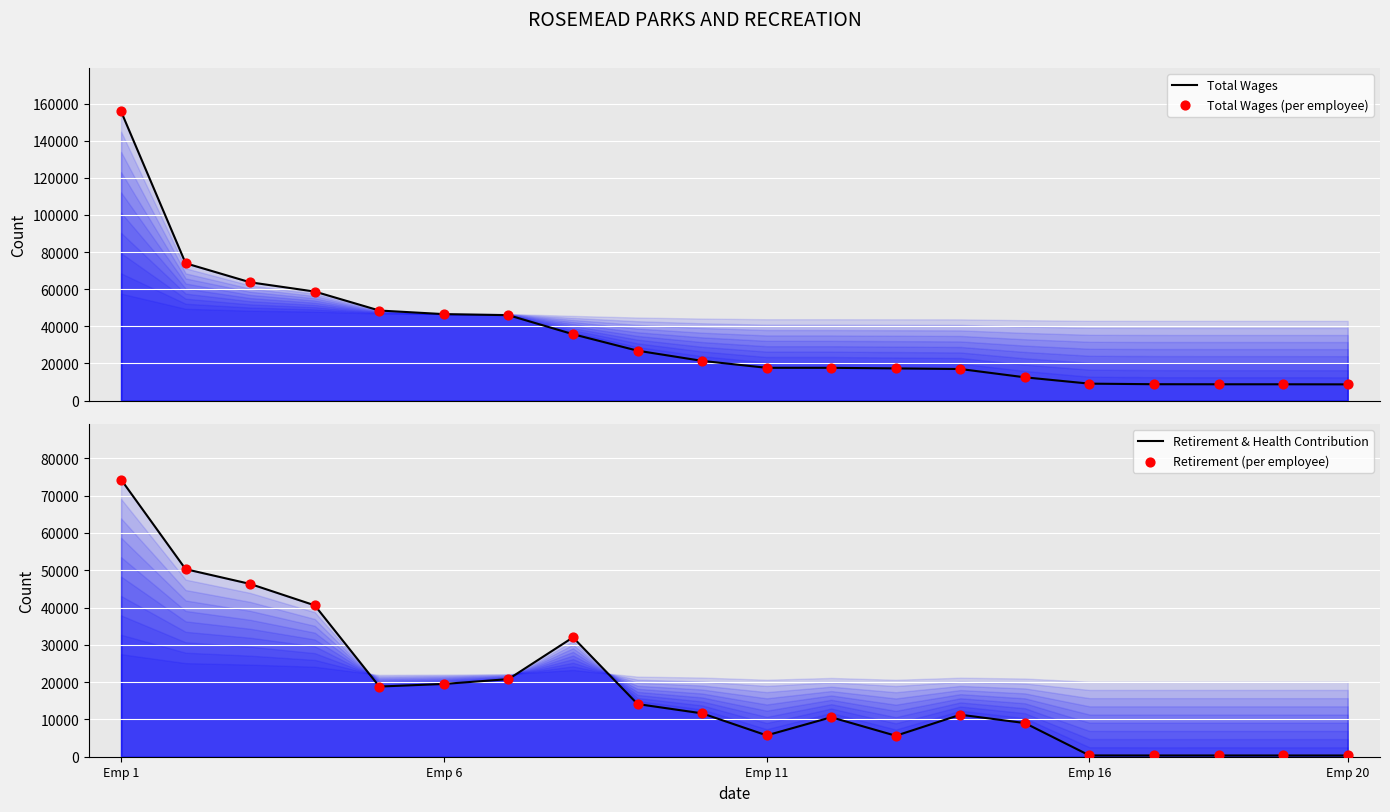

Is the value of Total Wages (per employee) at 17 greater than the value of Total Wages at Emp 6?

No